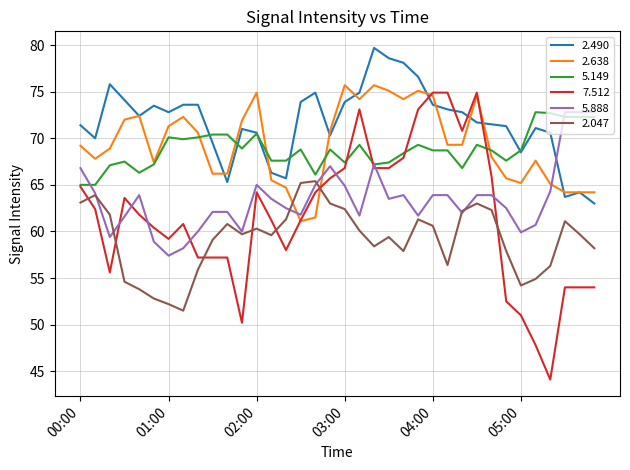

Which series has the largest range (max minus min)?

7.512